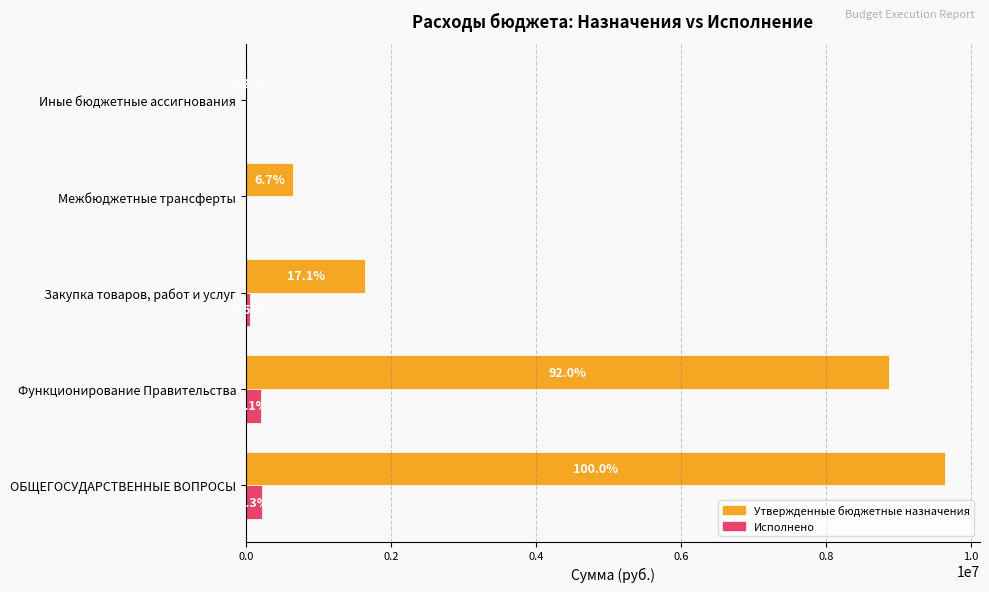

What are all the series names shown in the legend?

Утвержденные бюджетные назначения, Исполнено